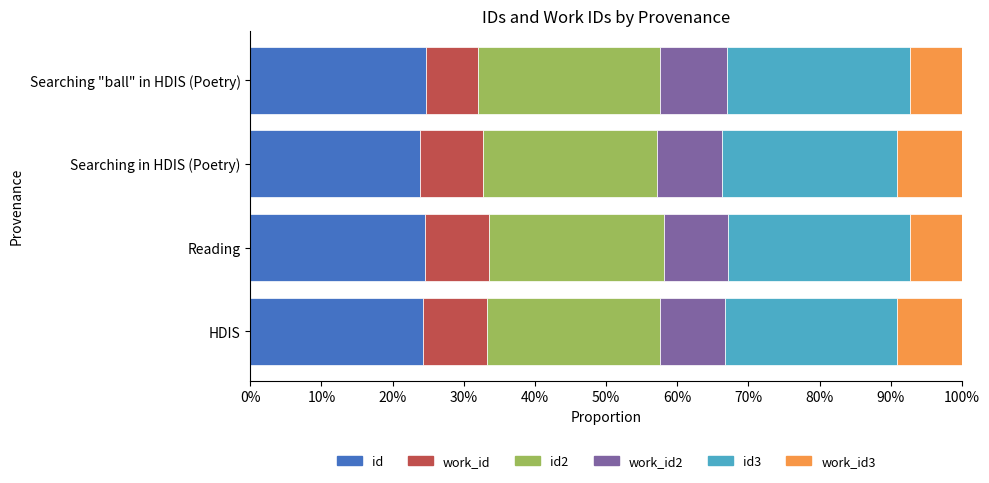

What is the total value across all series at Searching in HDIS (Poetry)?

100.0